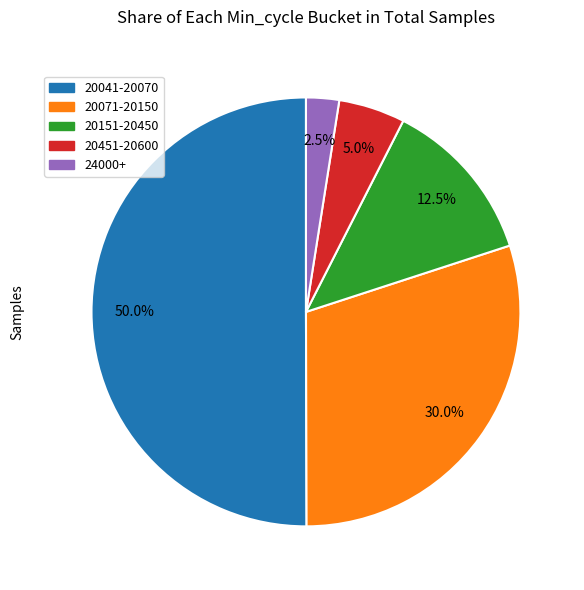

Count the number of slices in the pie.

5